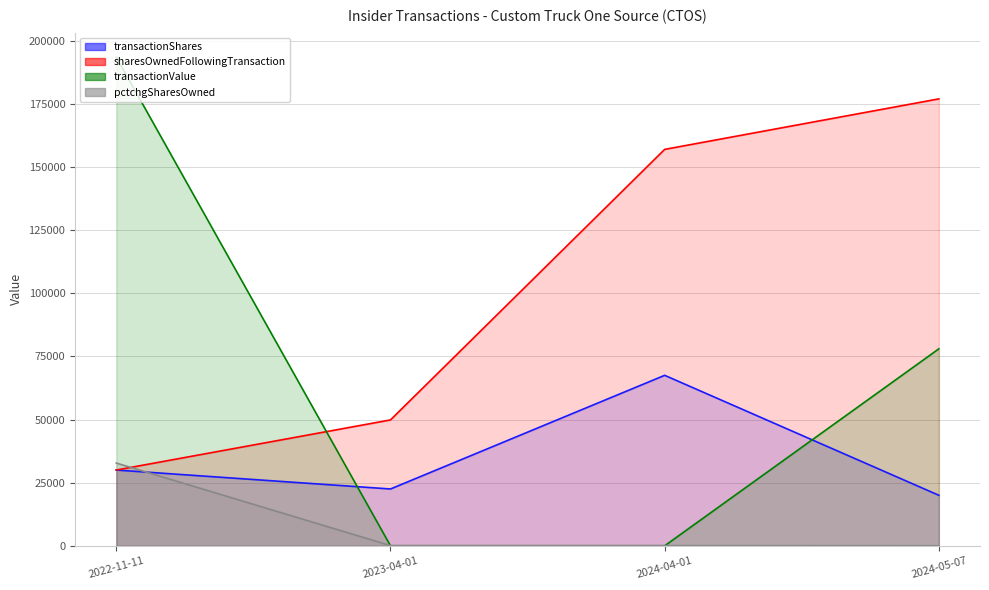

The value of transactionValue at 2023-04-01 is 63175. True or false?

False